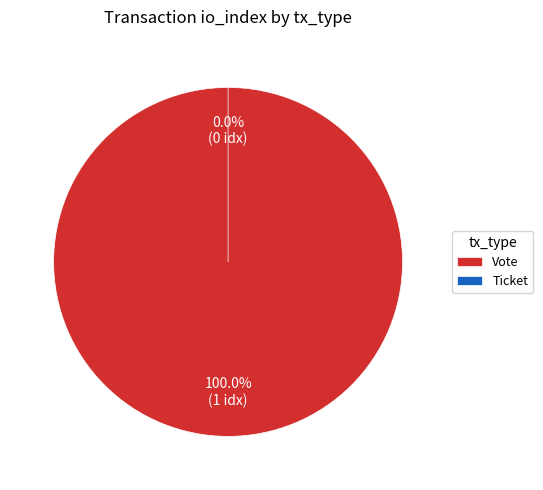

To the nearest percent, what portion does Vote represent?

100%